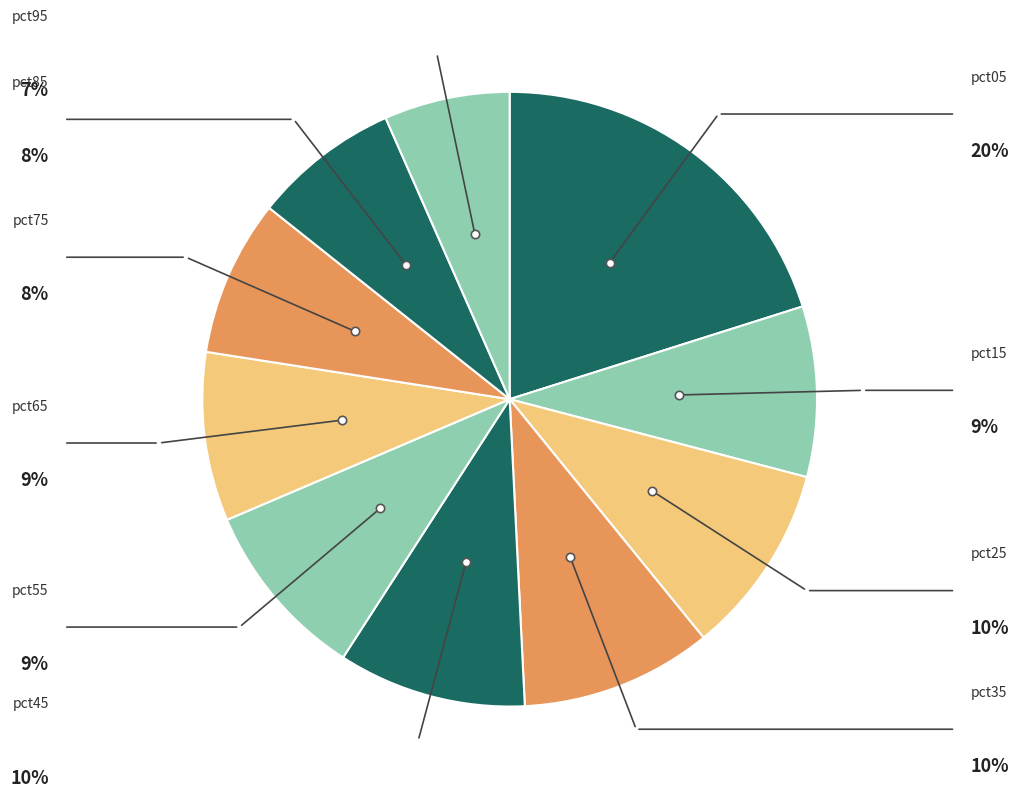

Which slice is the largest?

pct05